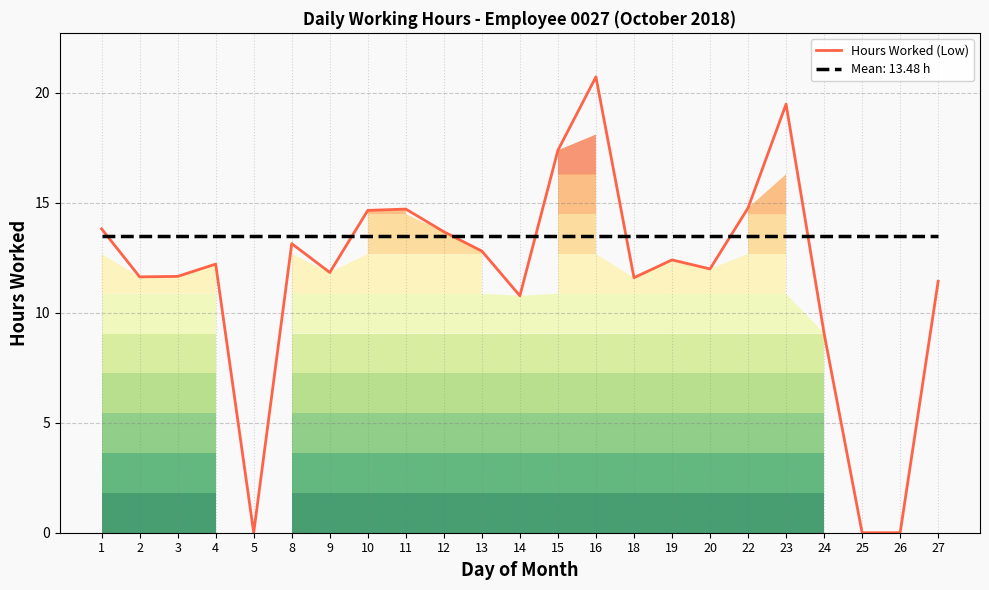

What is the difference between the values at 24 and 9?

2.8